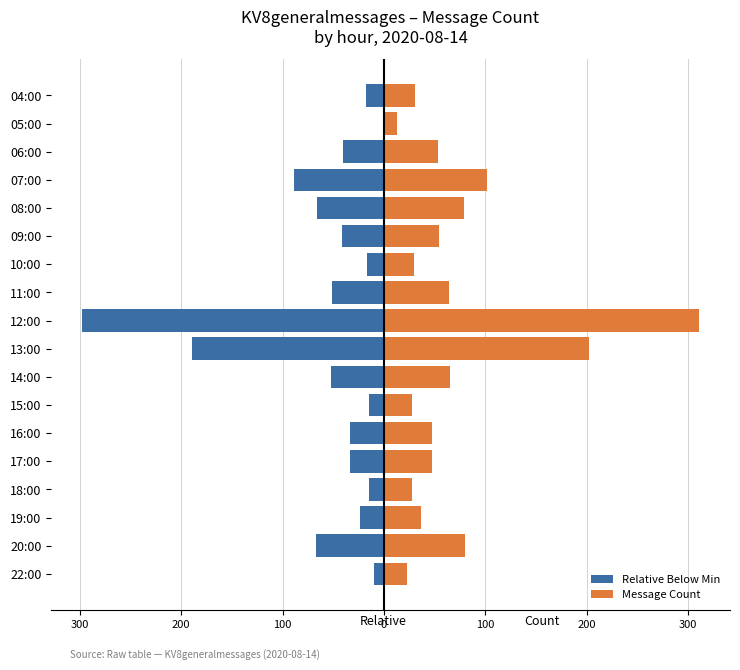

How many values in Relative Below Min are below zero?

17